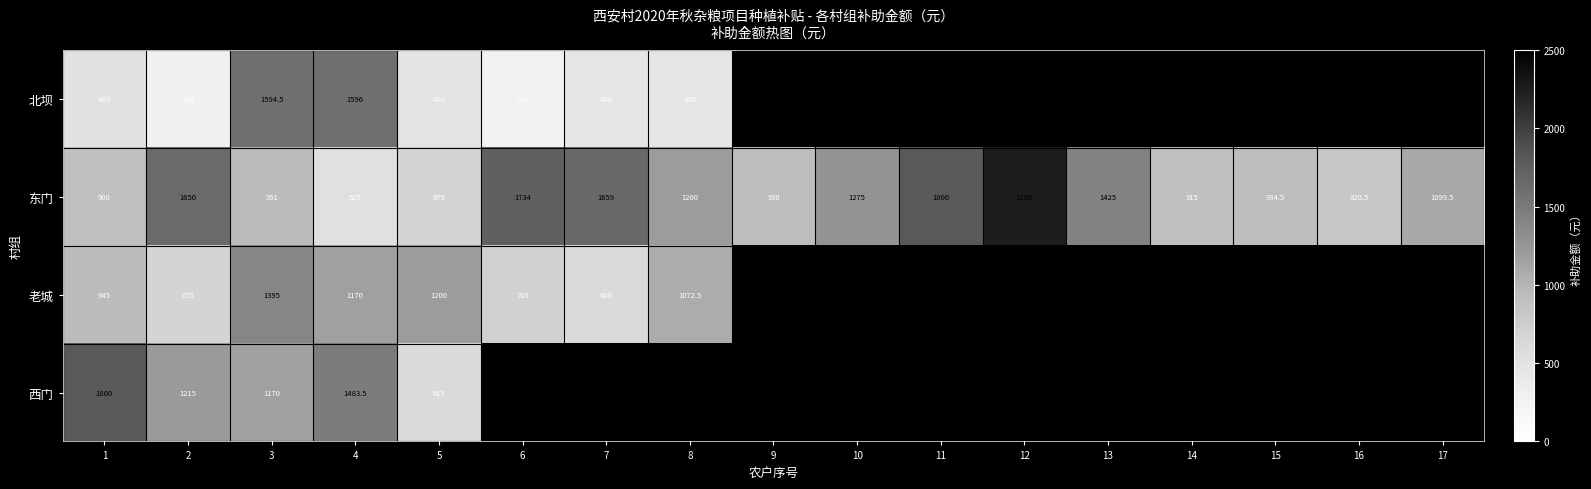

Is the value of 北坝 at 4 greater than the value of 东门 at 1?

Yes